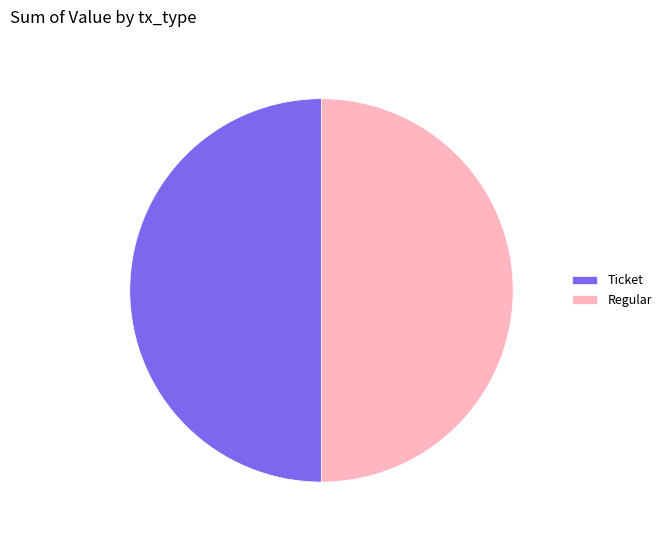

Do Ticket and Regular together represent more than half of the pie?

Yes